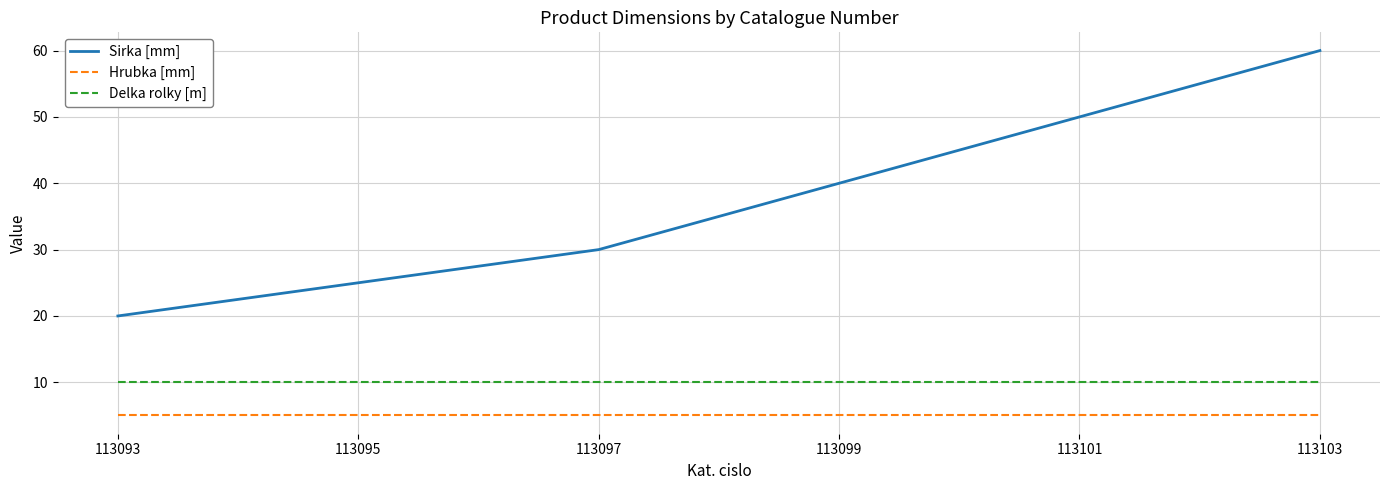

True or false: Hrubka [mm] and Sirka [mm] intersect in this chart.

False